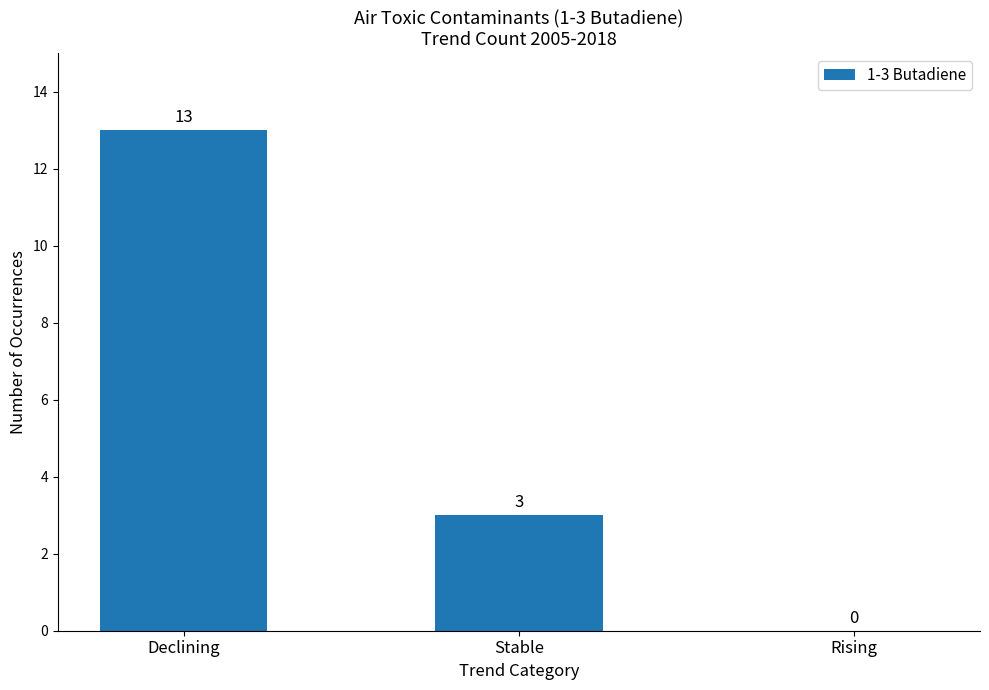

The value at Rising is 0. True or false?

True